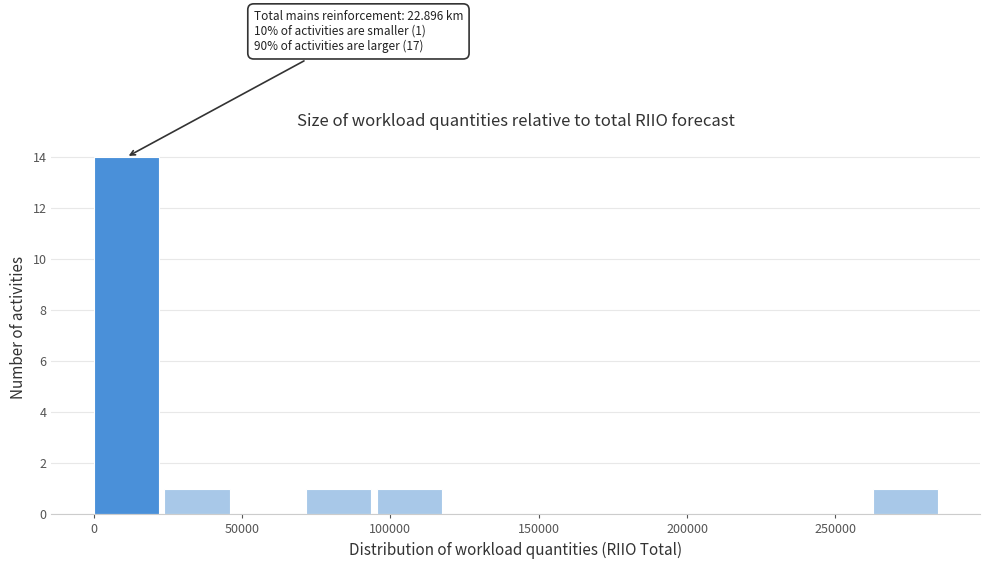

Which range on the x-axis has the tallest bar?

0 to 25000